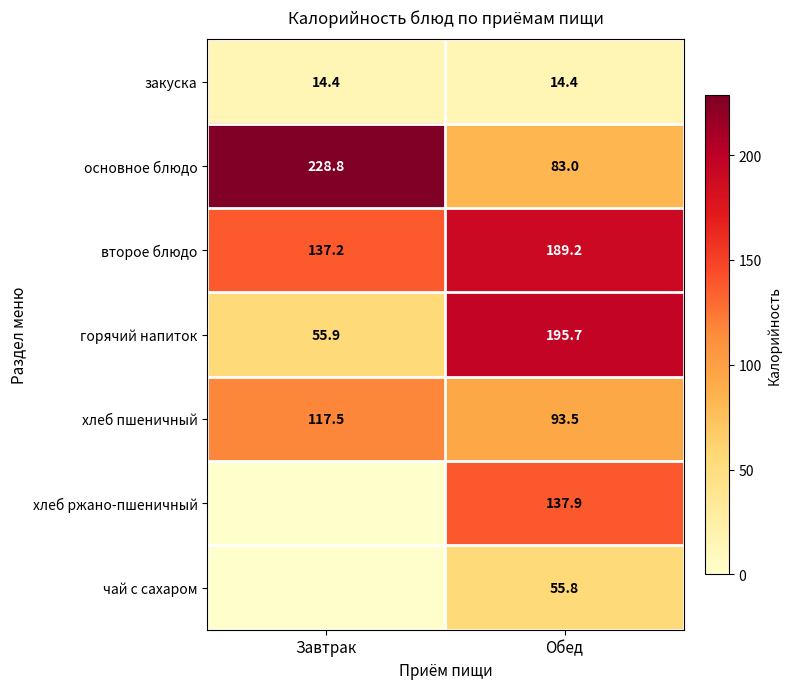

What is the sum of the основное блюдо values at Завтрак and Обед?

311.8